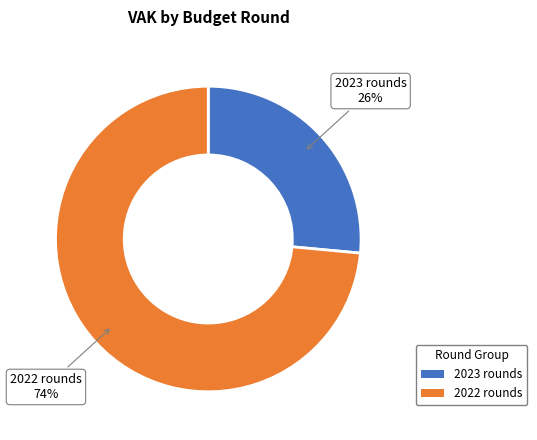

How many slices are in this pie chart?

2